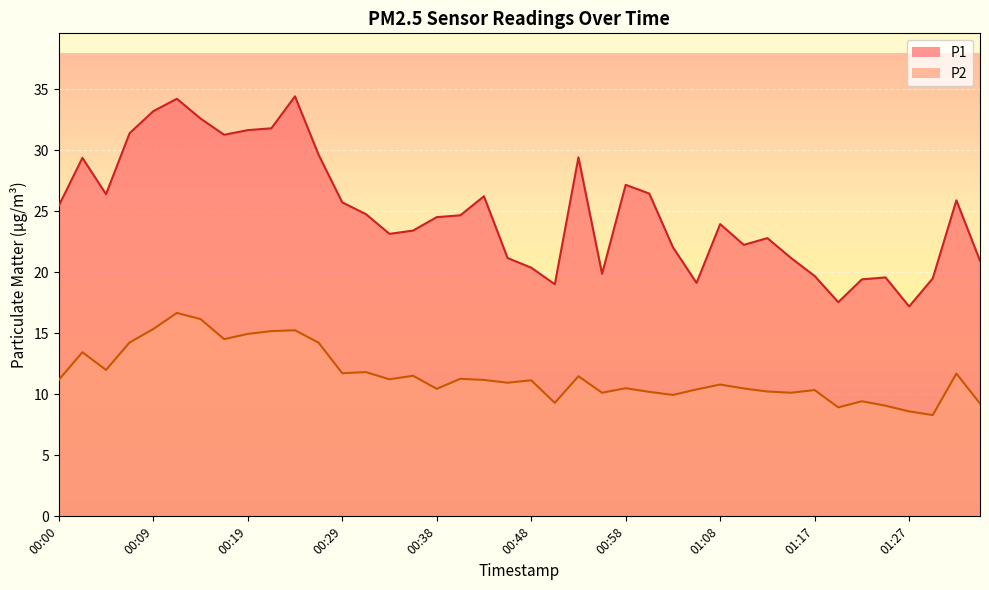

Which label corresponds to the smallest value in the chart?

01:30